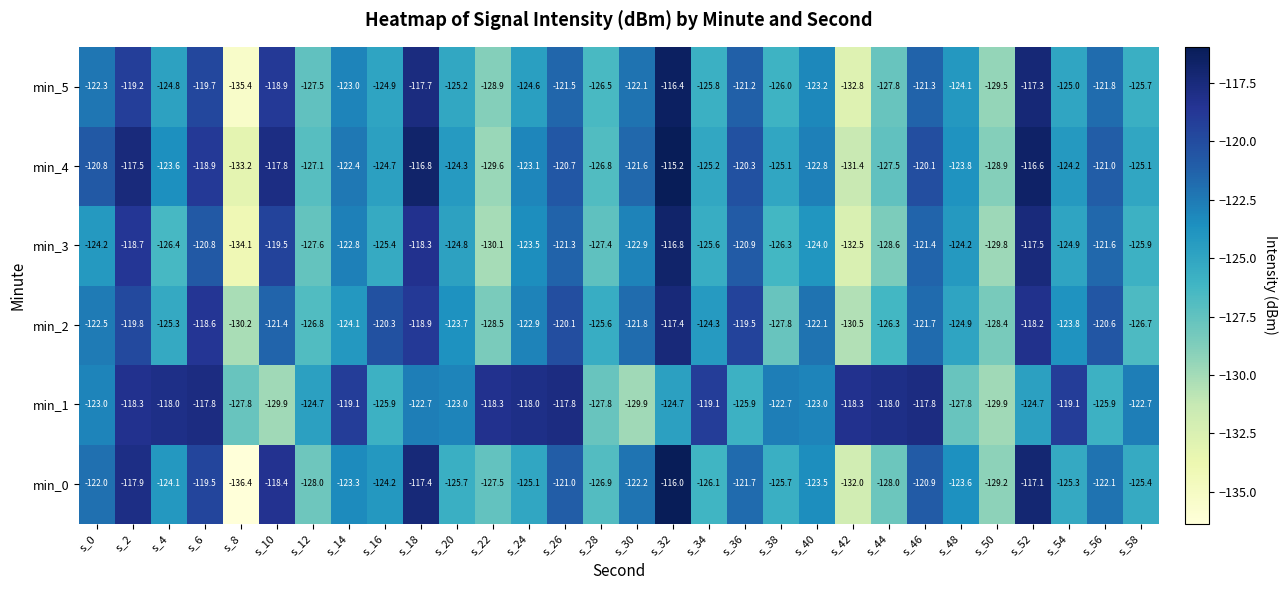

True or false: min_1 has a value of -129.9 at s_30.

True